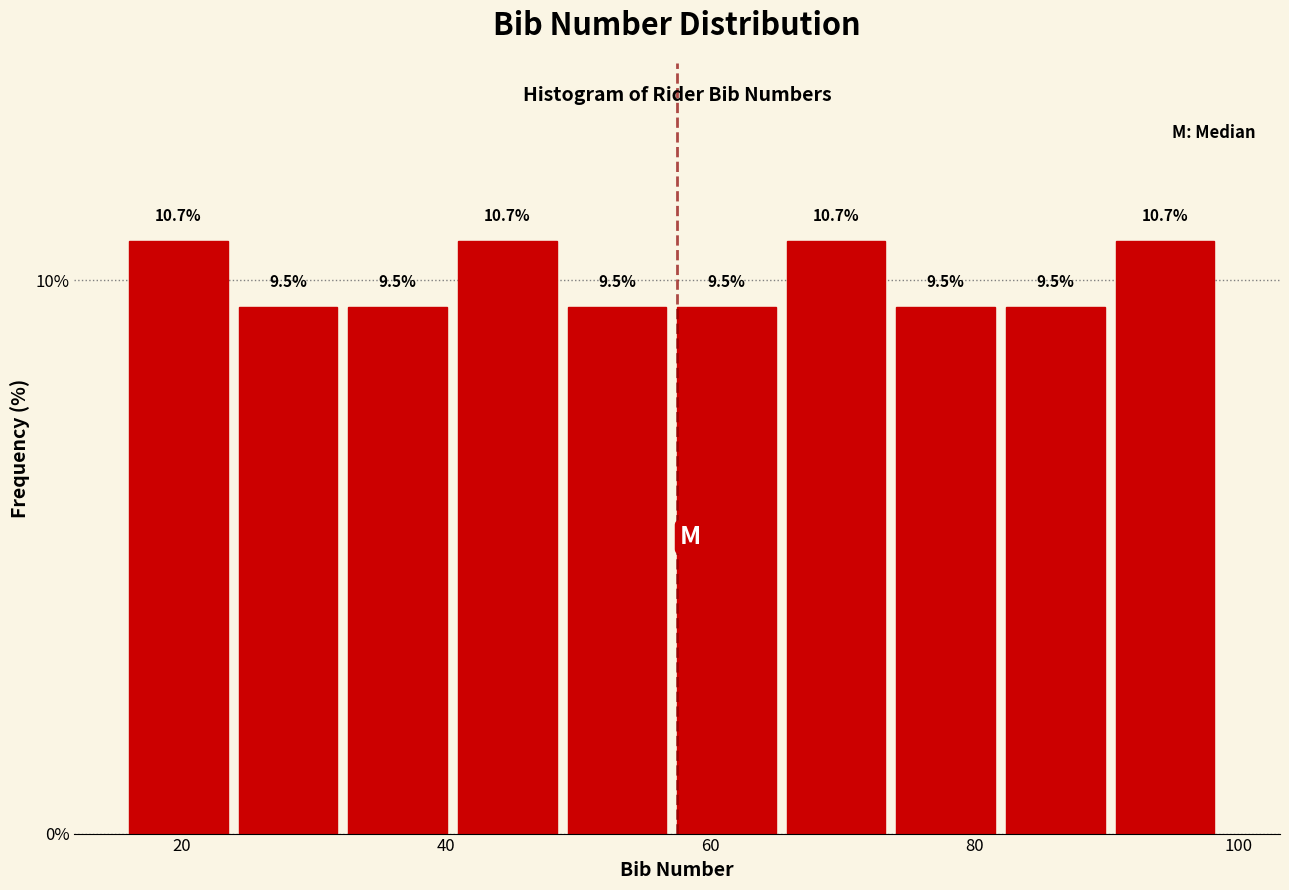

Reading left to right, list every bar in this chart as the range it spans on the x-axis followed by its height. The bar edges are not printed on the chart, so give them approximately, as read against the axis.

16 to 24: 10.7
24 to 32: 9.5
32 to 40: 9.5
40 to 50: 10.7
50 to 58: 9.5
58 to 66: 9.5
66 to 74: 10.7
74 to 82: 9.5
82 to 90: 9.5
90 to 100: 10.7